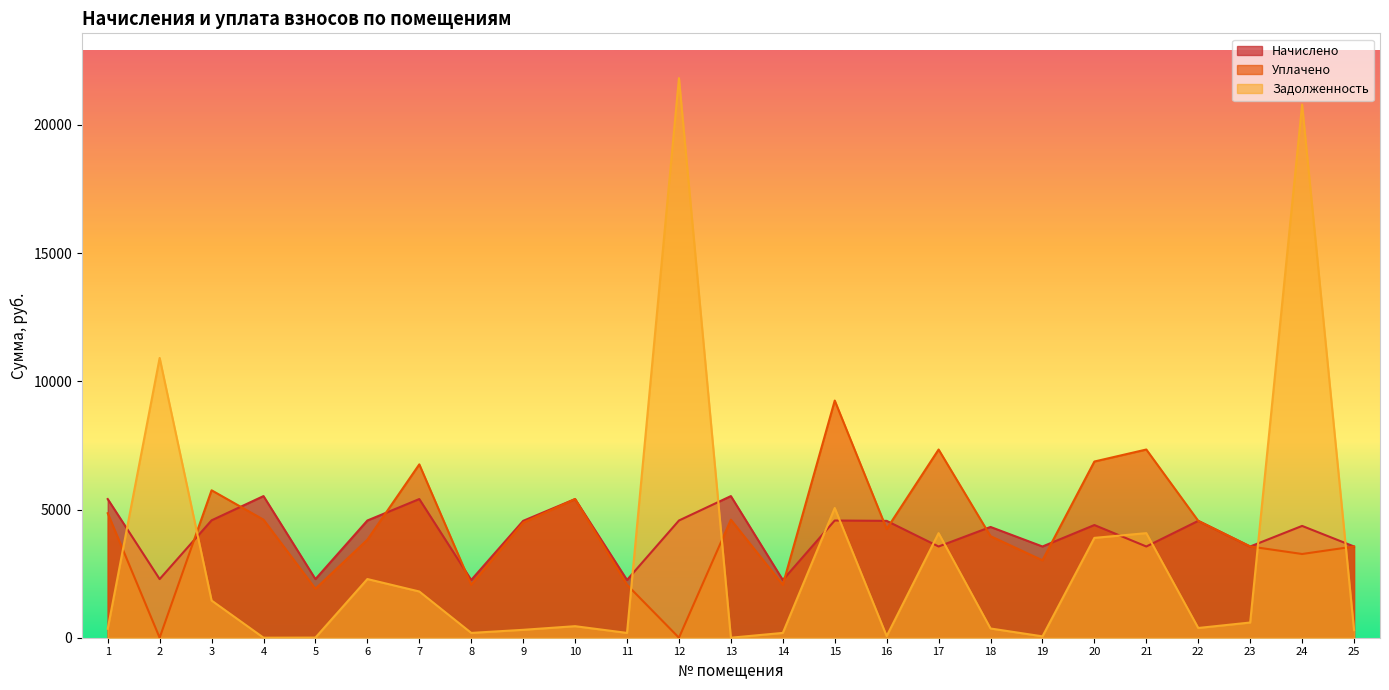

True or false: уплачено has more than 0 interior local peaks.

True